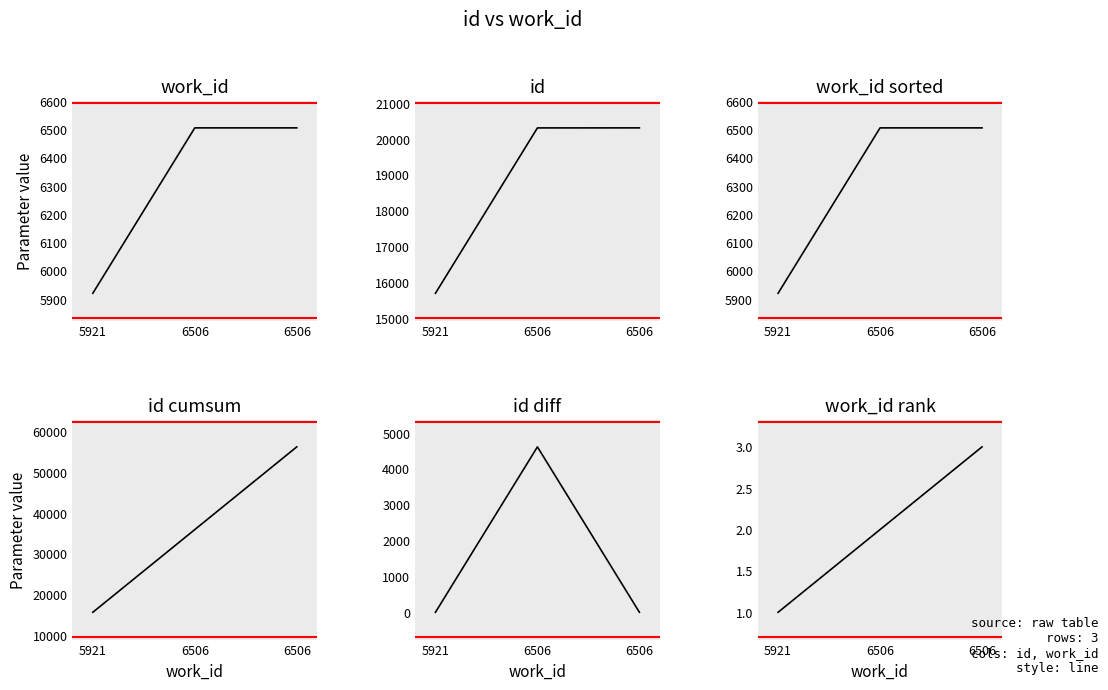

The value of id diff at 5921 is -1498. True or false?

False